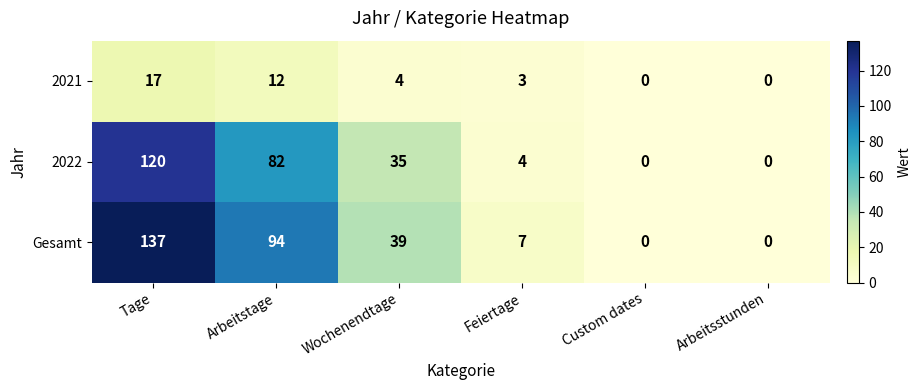

Which label corresponds to the largest value in the chart?

Tage